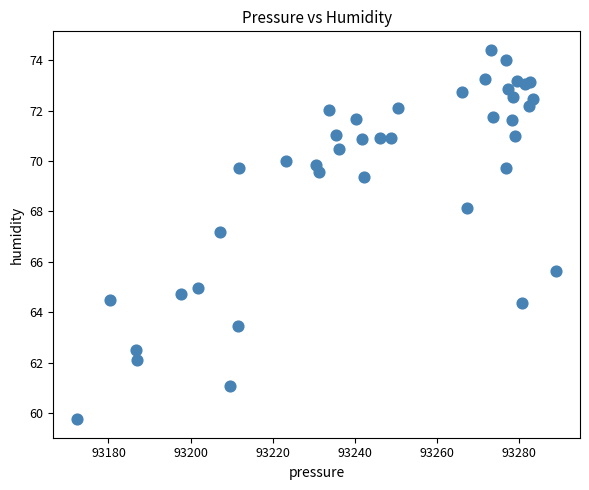

What Y value in the scatter plot is closest to 67?

67.2